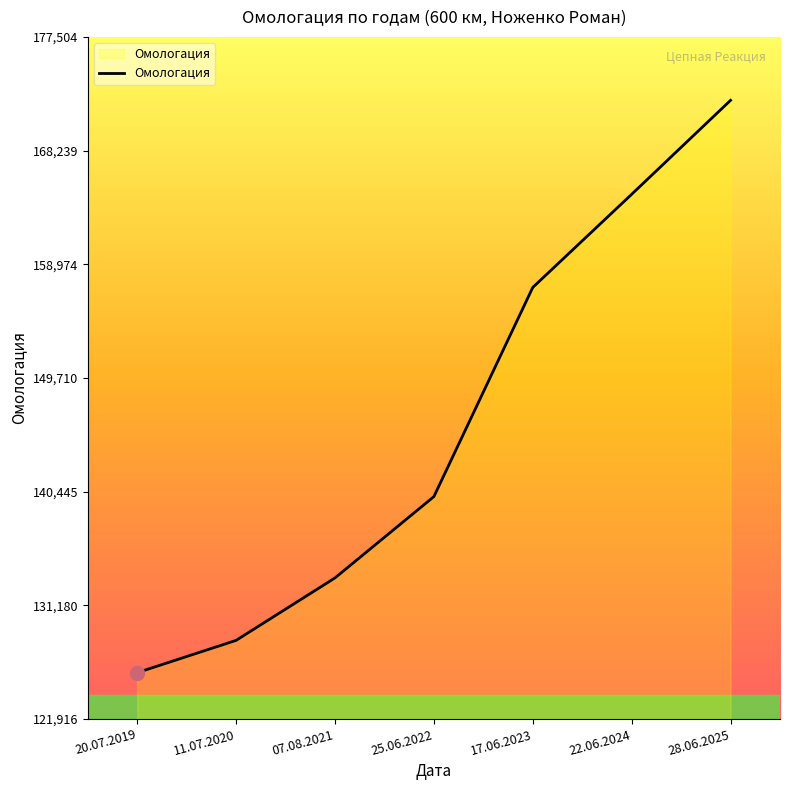

Which label corresponds to the smallest value in the chart?

20.07.2019